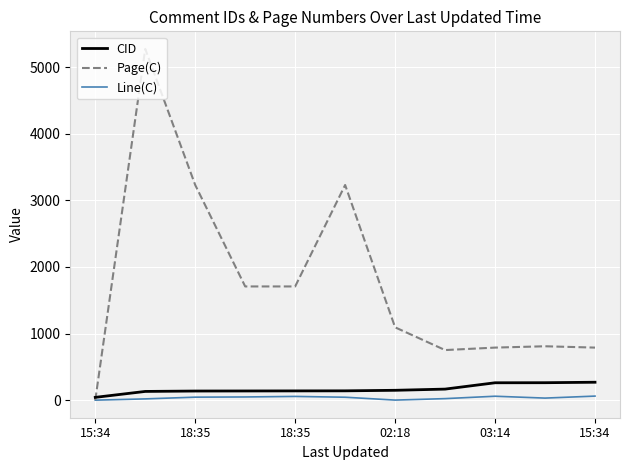

What is the average value of the CID series?

167